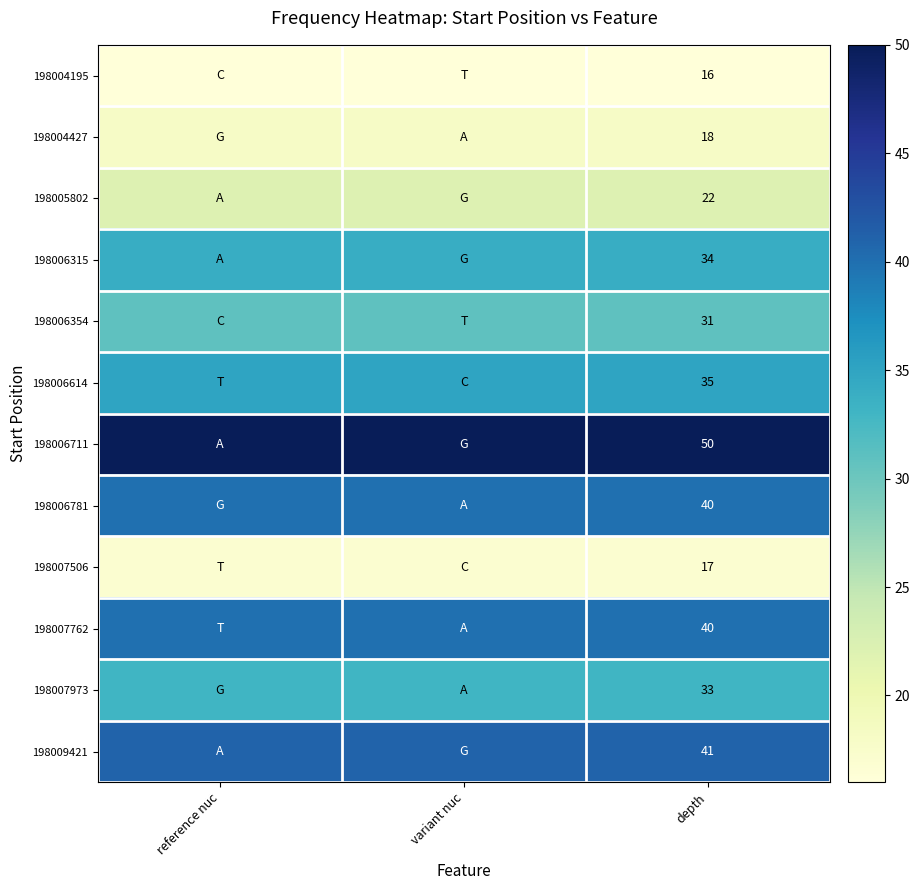

The 198007762 series shows 40 at depth. True or false?

True